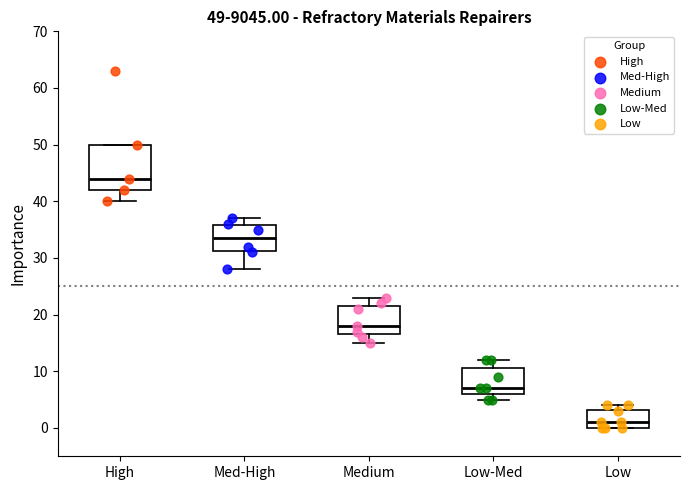

Which box has the highest median line?

High